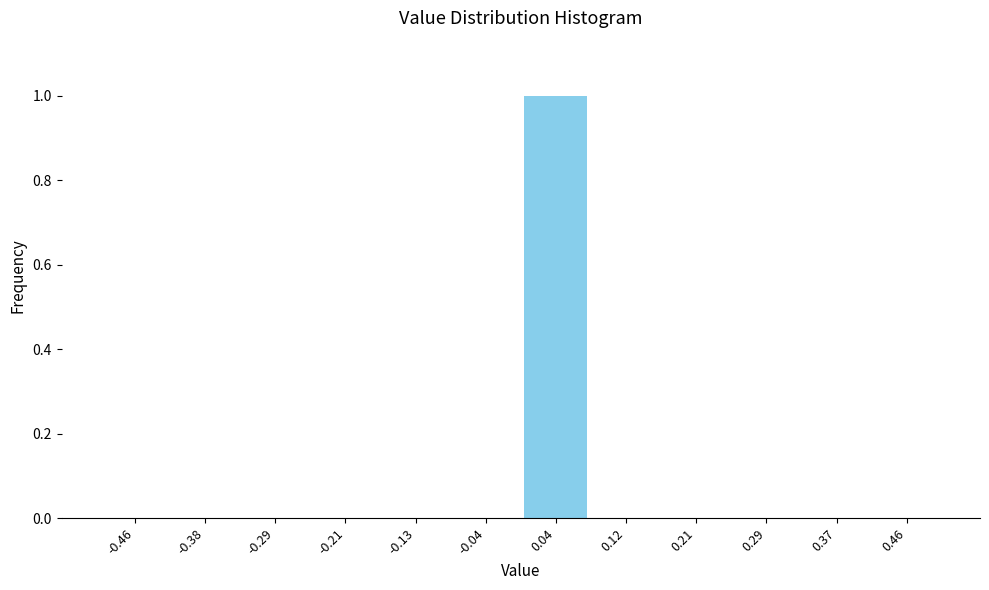

Which range on the x-axis has the tallest bar?

0.00 to 0.08